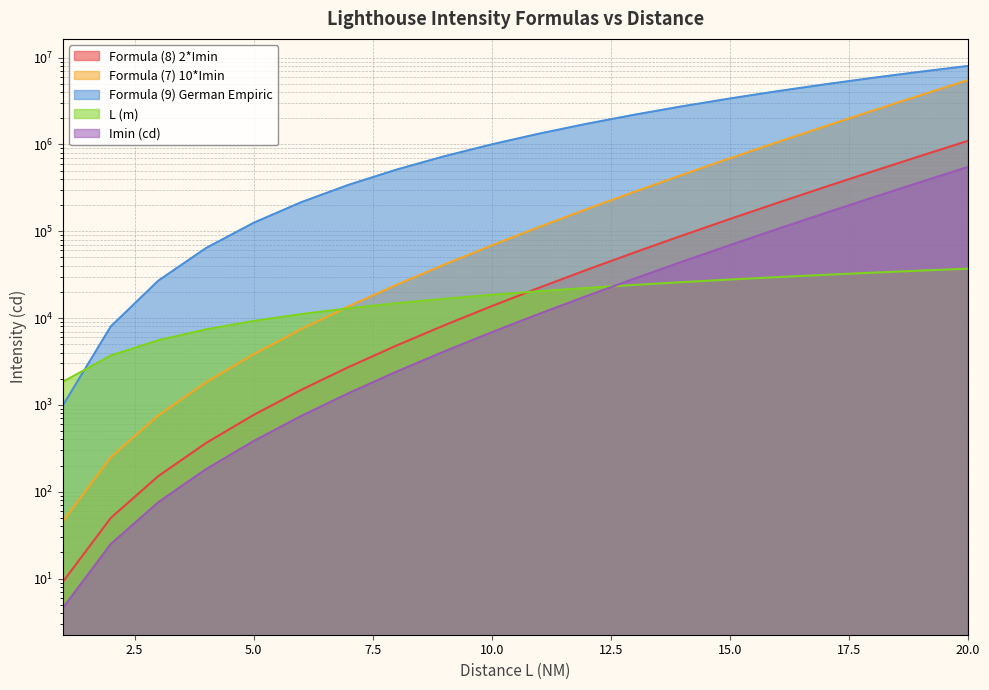

At which category is the sum across all series the highest?

20